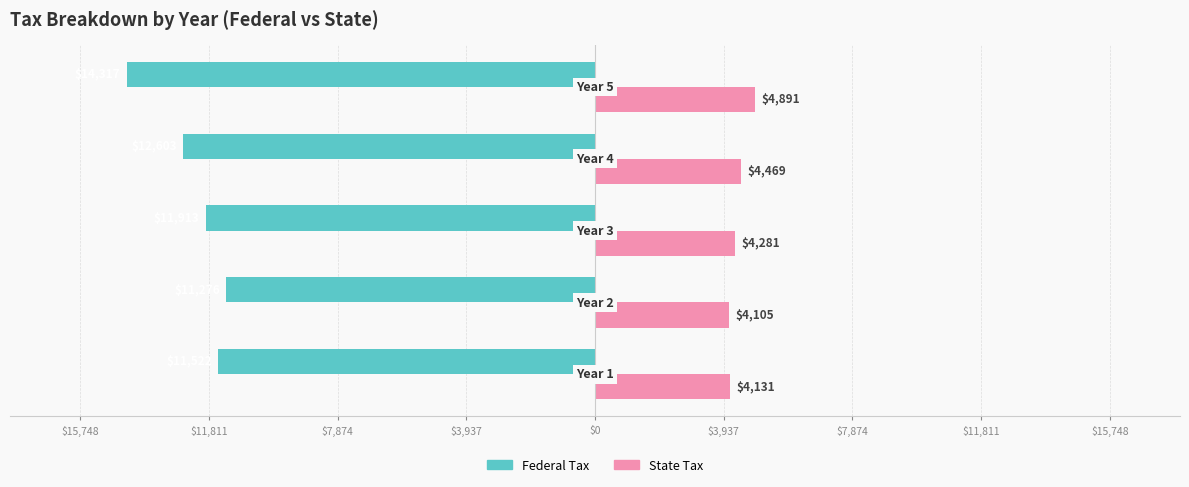

What are all the series names shown in the legend?

Federal Tax, State Tax